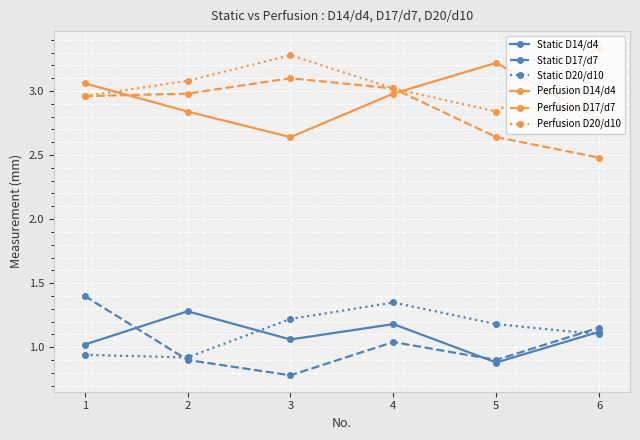

How many values in the Static D14/d4 series exceed 1?

5